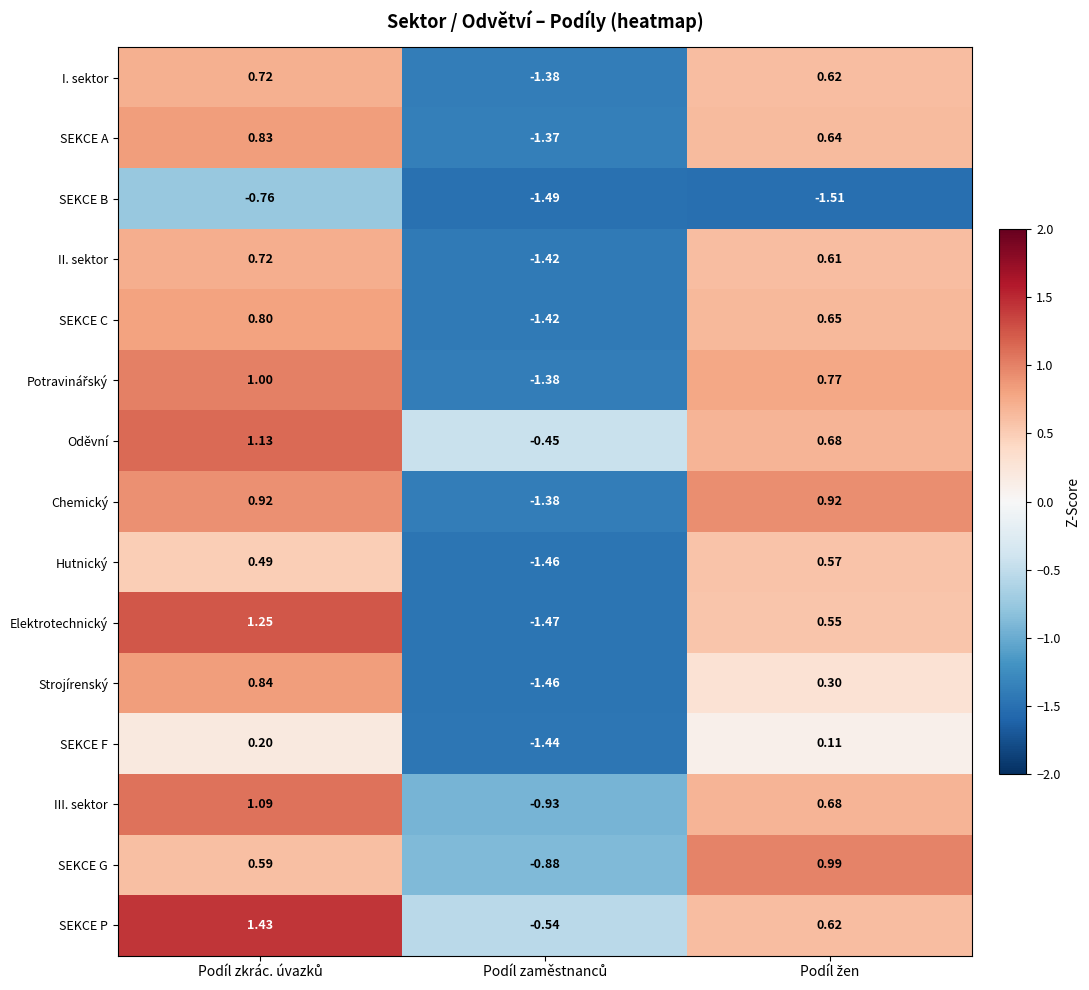

Which series has the largest total across all categories?

SEKCE P